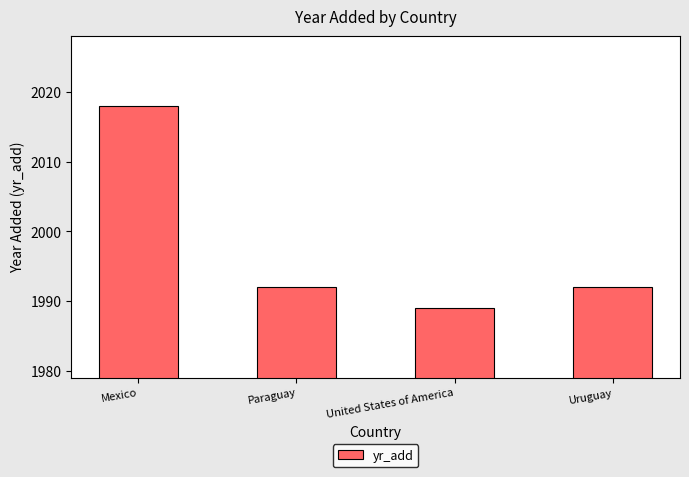

What is the average value?

1998